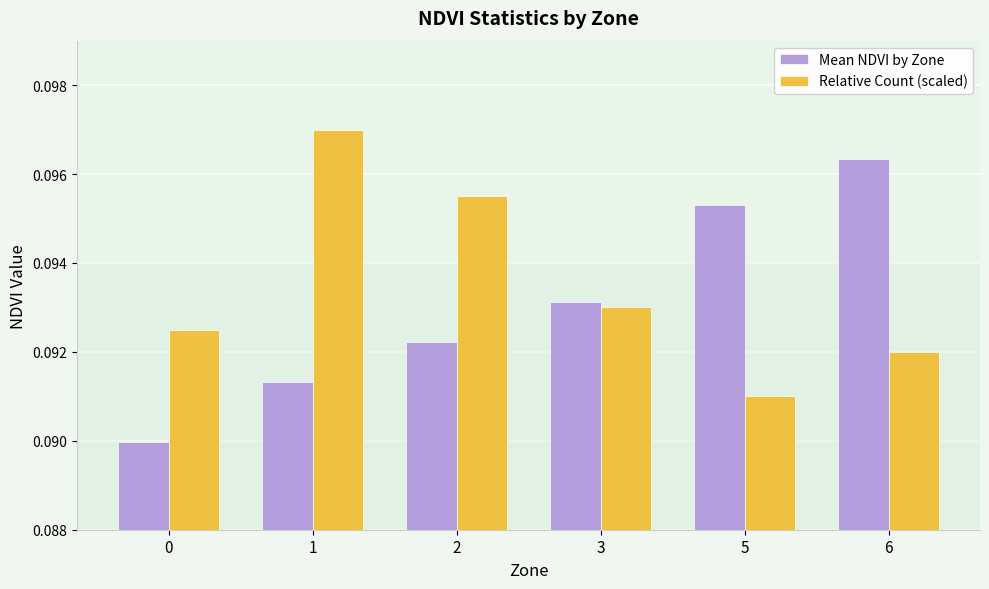

Rank the series by their average value, from lowest to highest.

Mean NDVI by Zone, Relative Count (scaled)